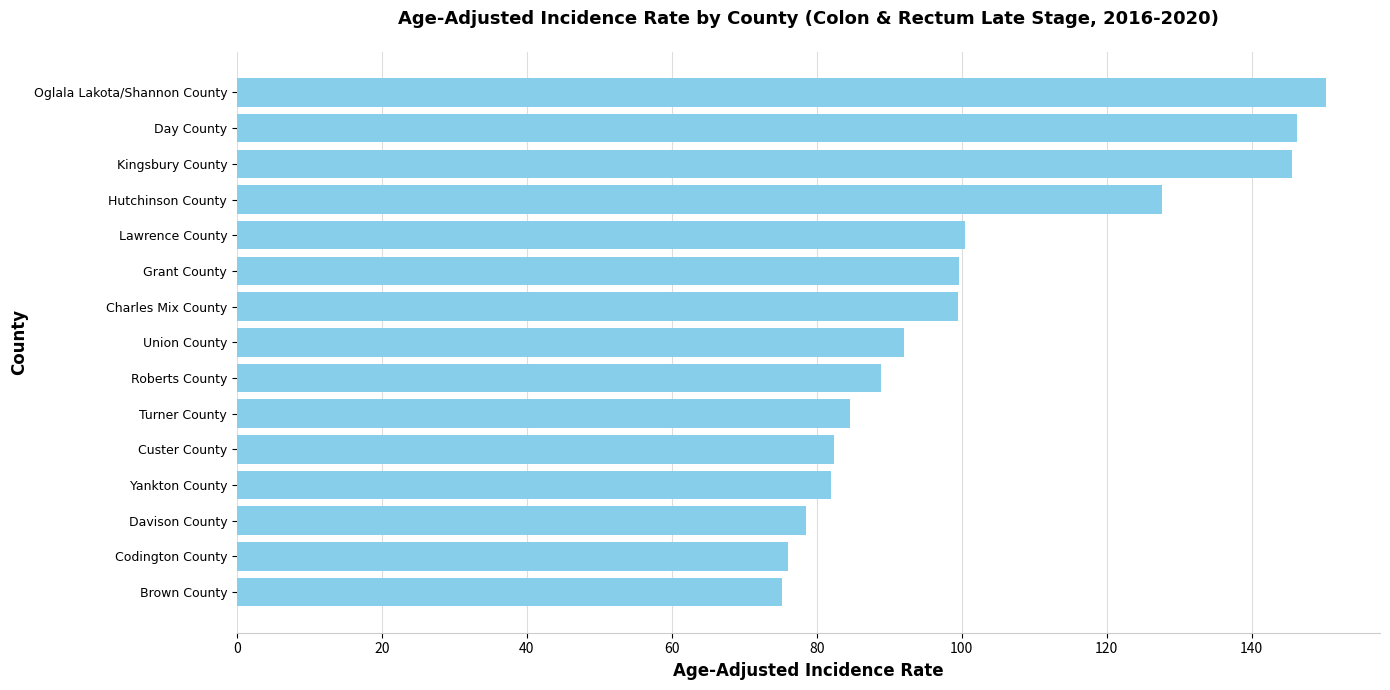

How many data points does each series have?

15